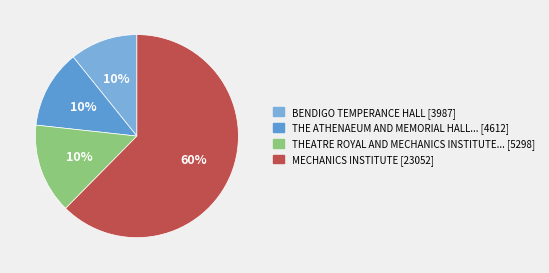

Is the sum of BENDIGO TEMPERANCE HALL and THEATRE ROYAL AND MECHANICS INSTITUTE greater than half?

No